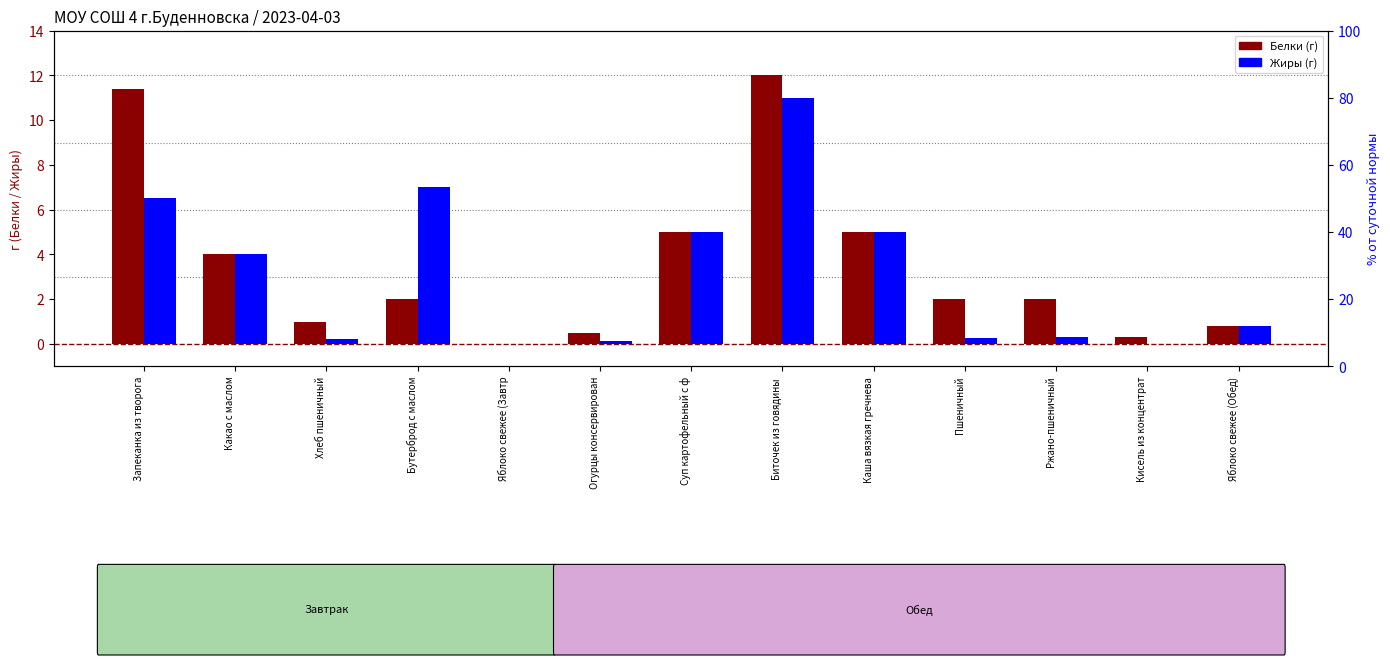

At which label does Белки first exceed 2?

Запеканка из творога